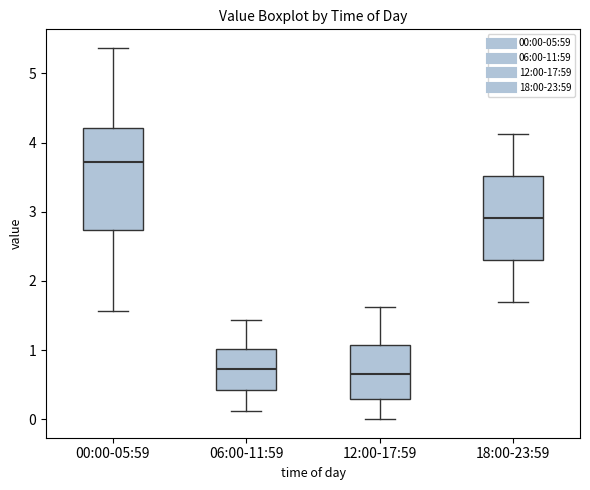

Comparing the boxes themselves (not the whiskers), which one is the tallest?

00:00-05:59